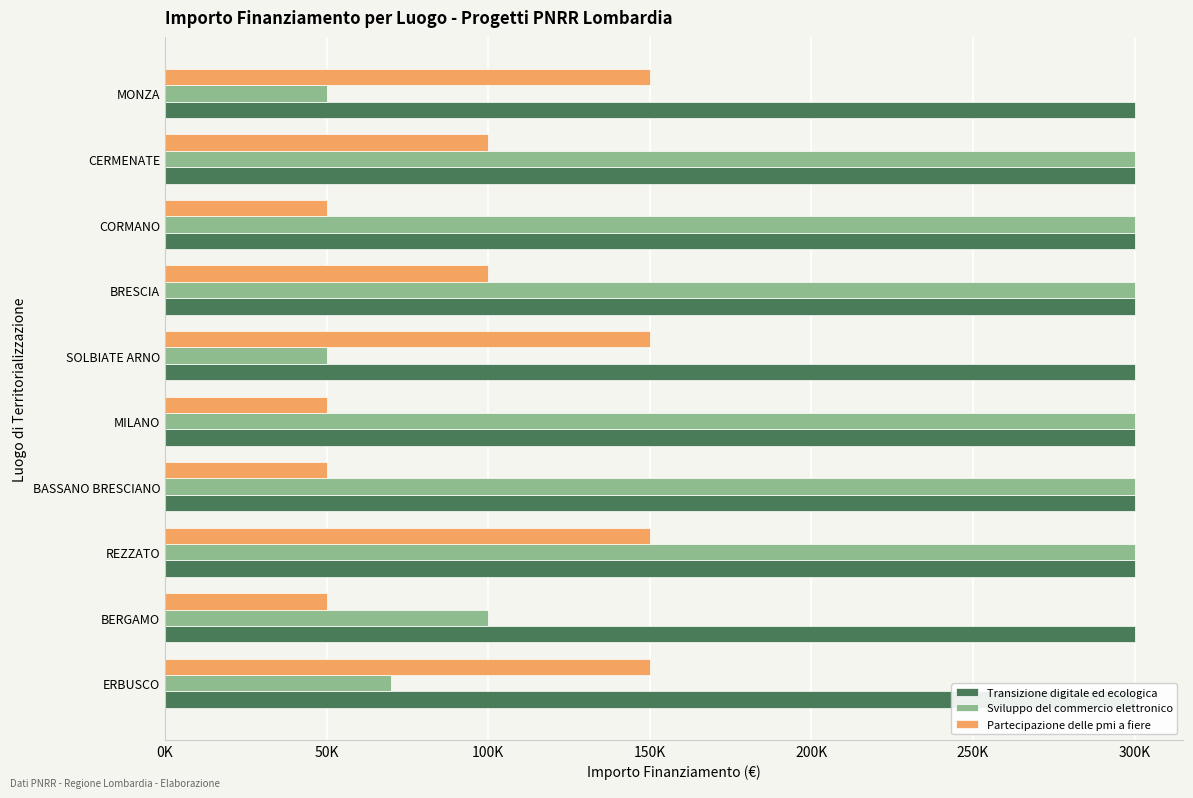

How many bars are there in total?

30